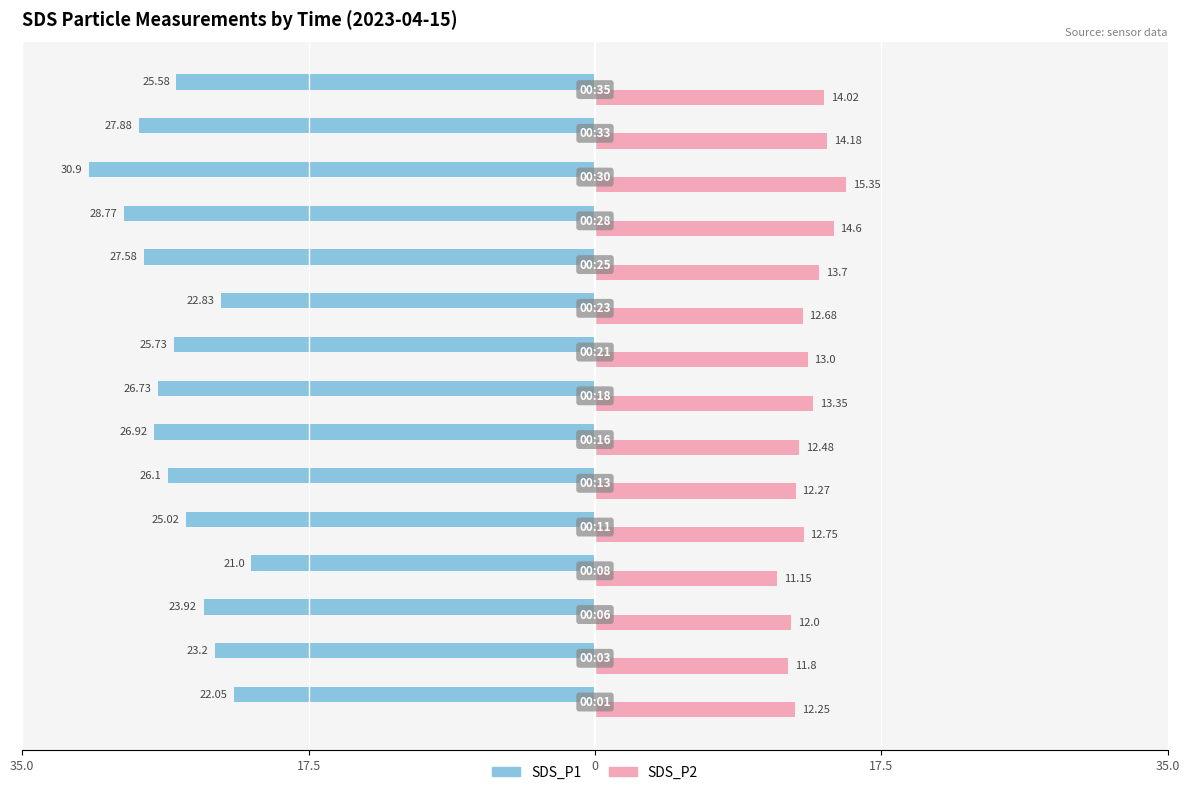

What are all the series names shown in the legend?

SDS_P1, SDS_P2